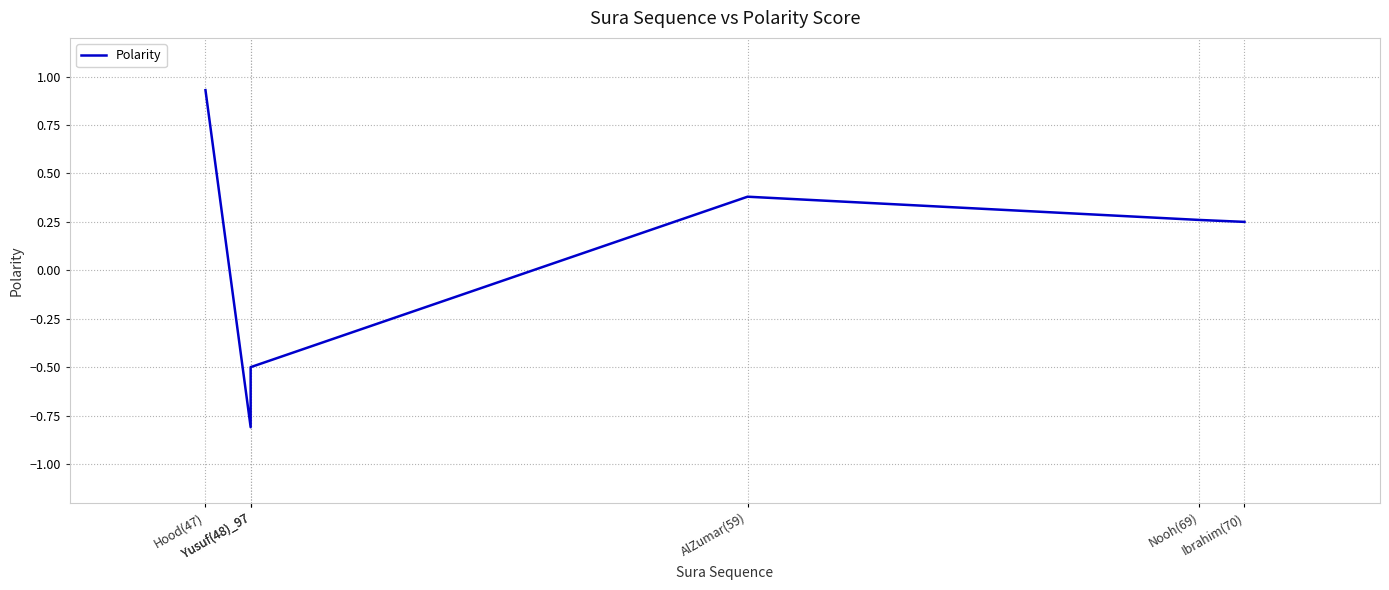

List the labels in order of value, smallest first.

Yusuf(48)_97, Yusuf(48)_97, Ibrahim(70), Nooh(69), AlZumar(59), Hood(47)